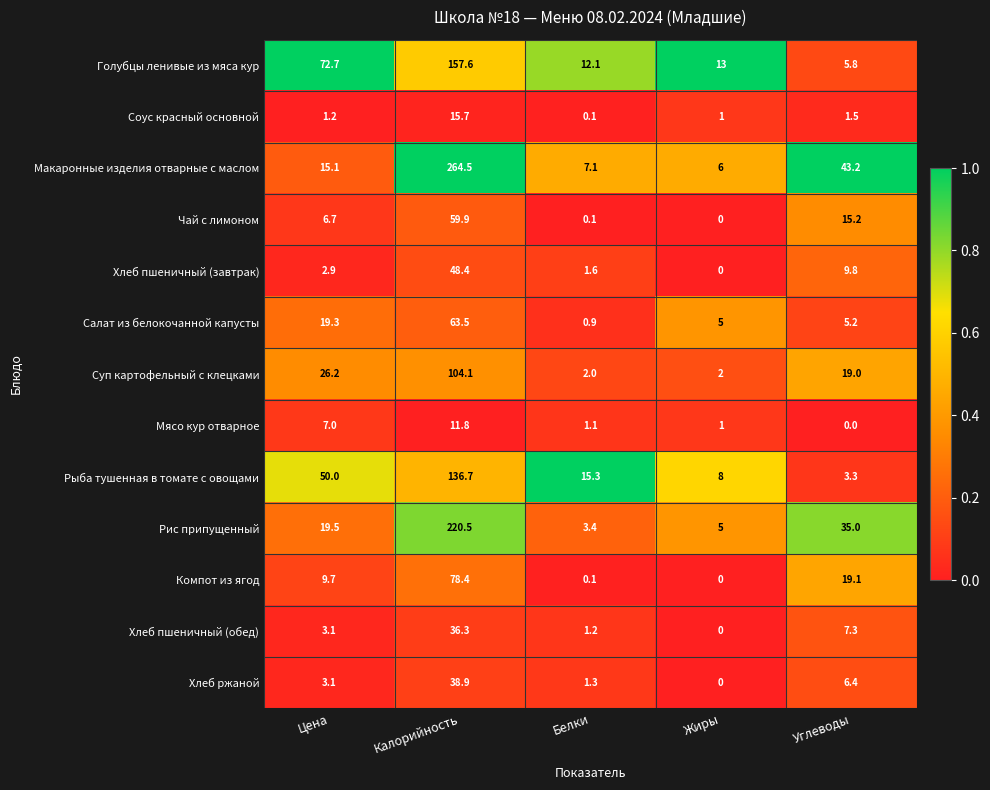

List the series in order of their peak value, highest first.

Макаронные изделия отварные с маслом, Рис припущенный, Голубцы ленивые из мяса кур, Рыба тушенная в томате с овощами, Суп картофельный с клецками, Компот из ягод, Салат из белокочанной капусты, Чай с лимоном, Хлеб пшеничный (завтрак), Хлеб ржаной, Хлеб пшеничный (обед), Соус красный основной, Мясо кур отварное